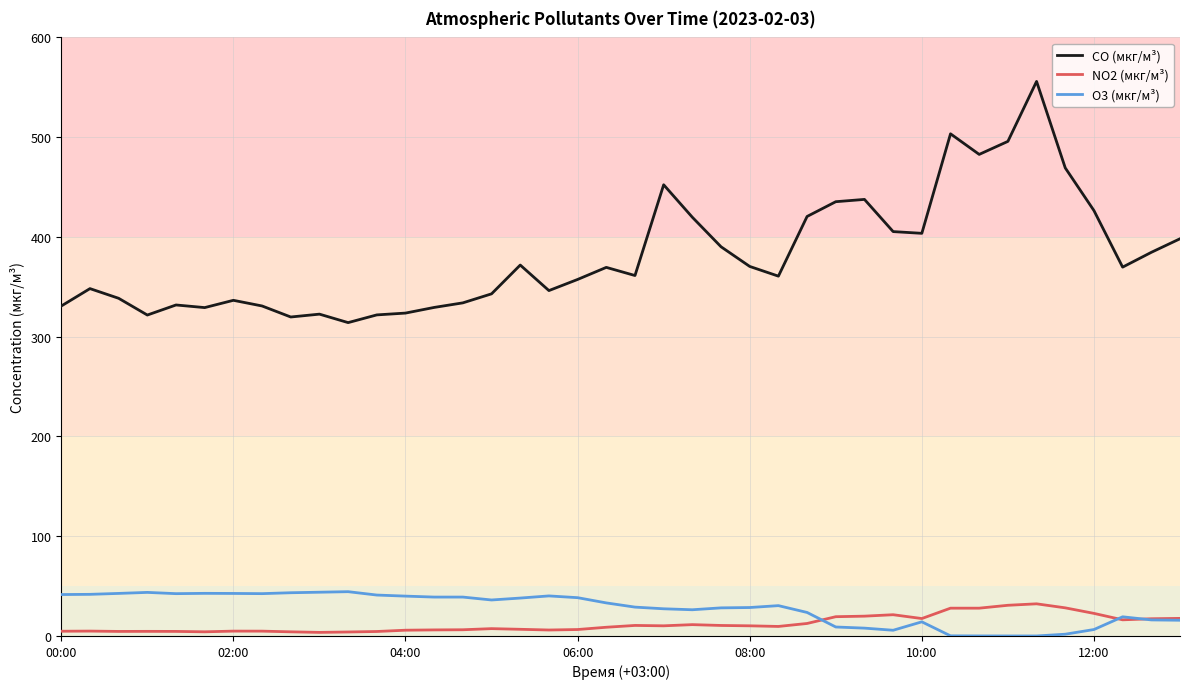

How many lines are shown in the chart?

3